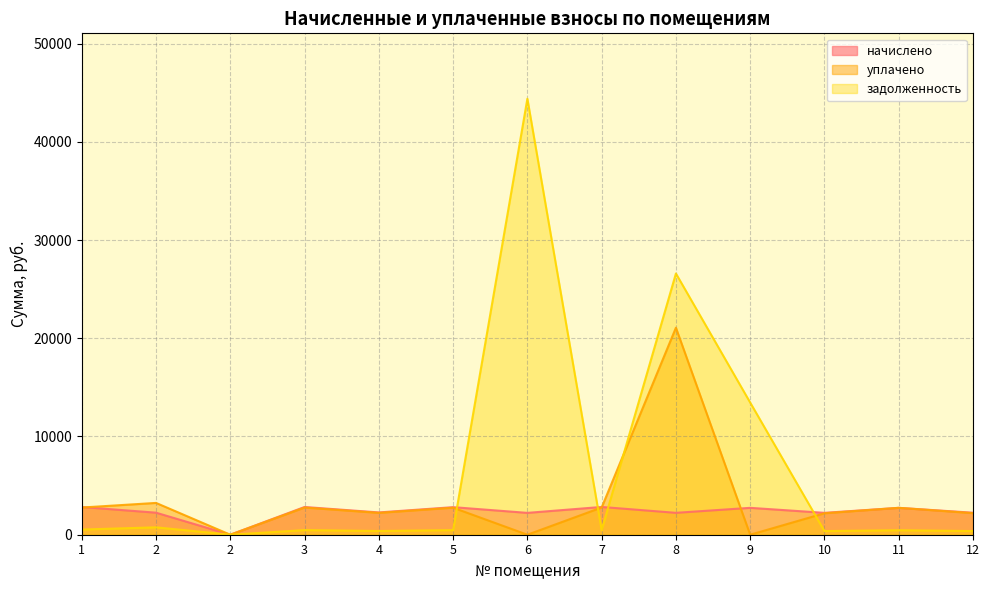

What is the value of the задолженность point at the 1st from the left?

526.6